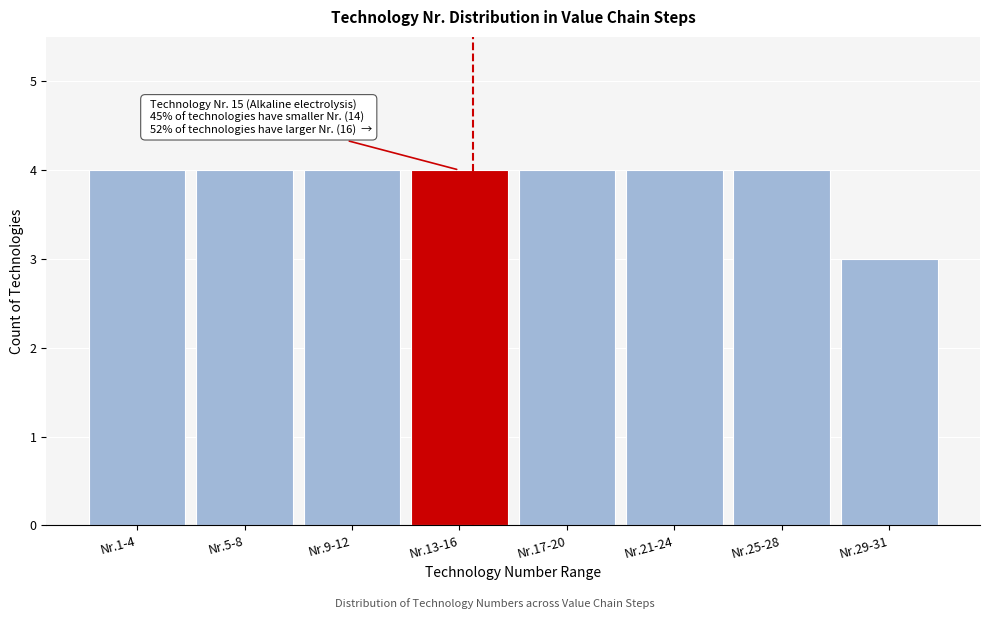

Reading left to right, what are all the values shown in this chart?

Nr.1-4=4	Nr.5-8=4	Nr.9-12=4	Nr.13-16=4	Nr.17-20=4	Nr.21-24=4	Nr.25-28=4	Nr.29-31=3